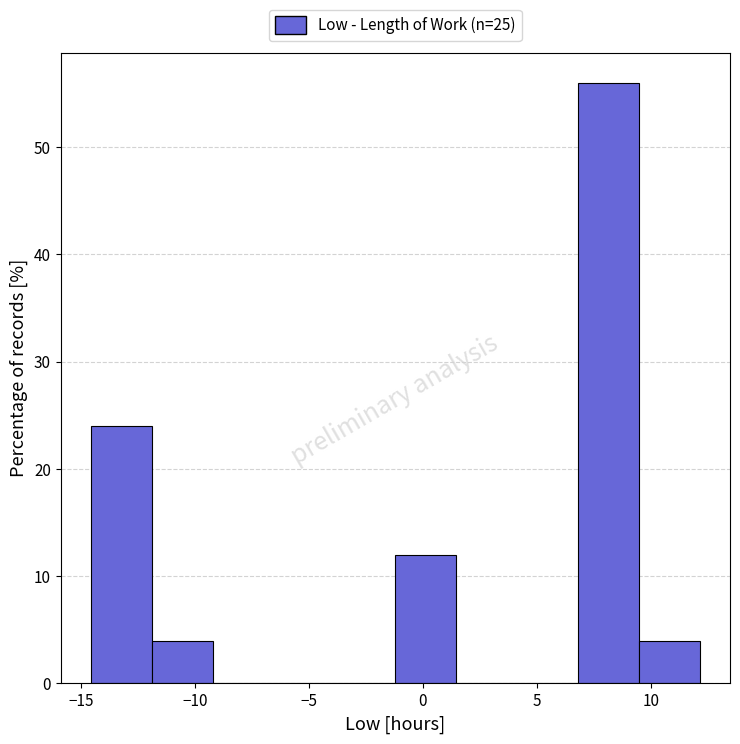

How tall is the bar that spans -12.0 to -9.0 on the x-axis? Neither the bar edges nor the heights are printed on the chart, so give them approximately, as read against the axes.

4